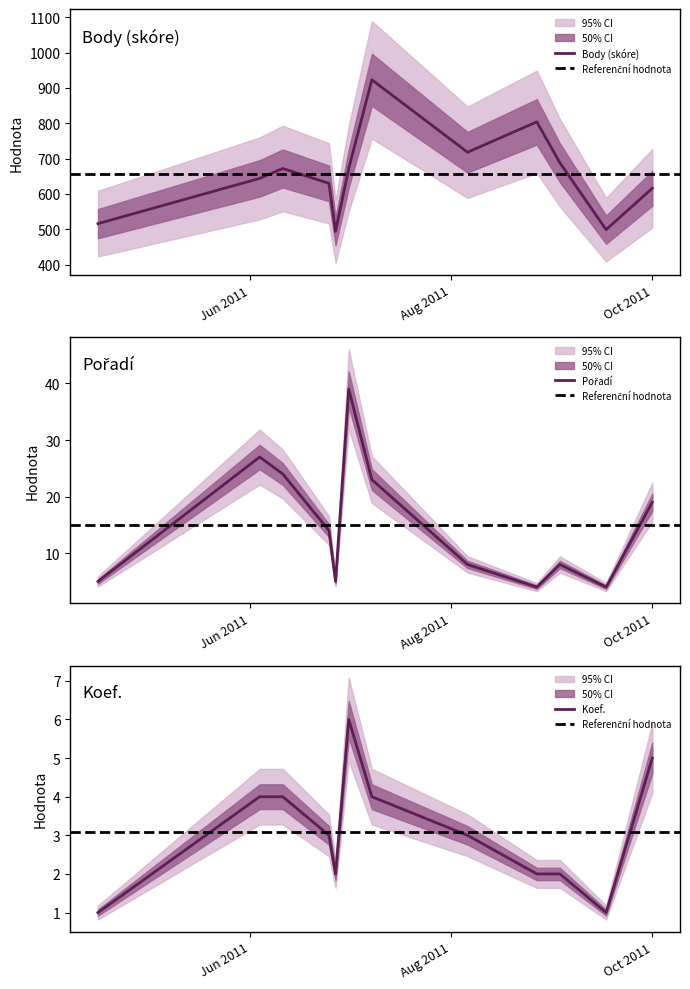

Is it true that Pořadí equals 4 at 2011-08-27?

True